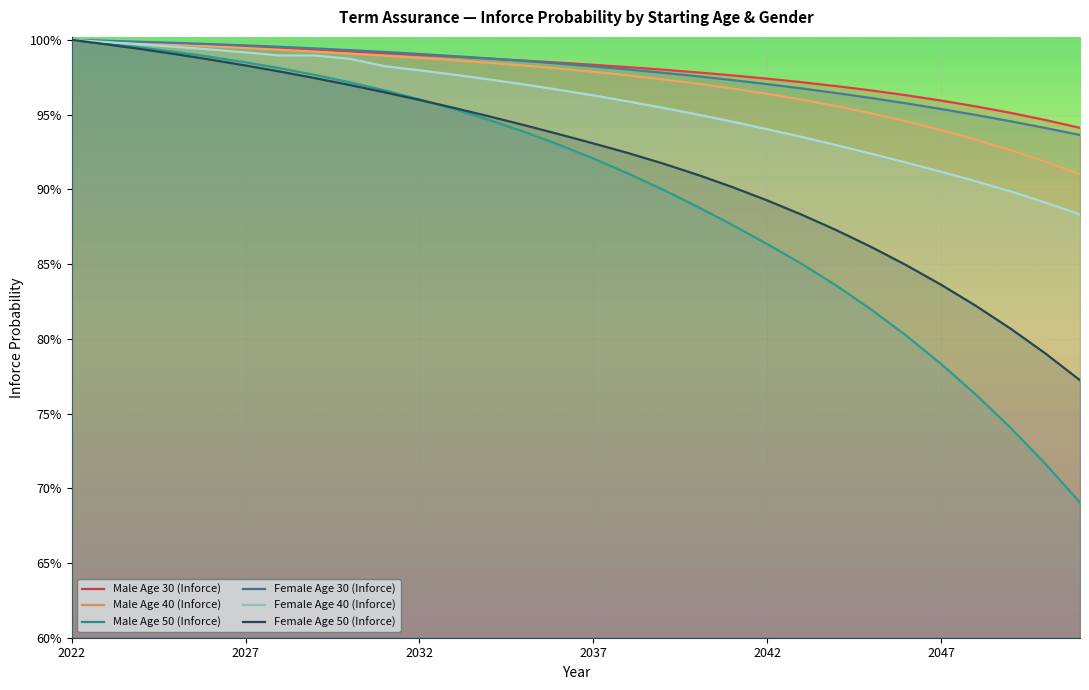

What is the total value across all series at 2031?

5.9